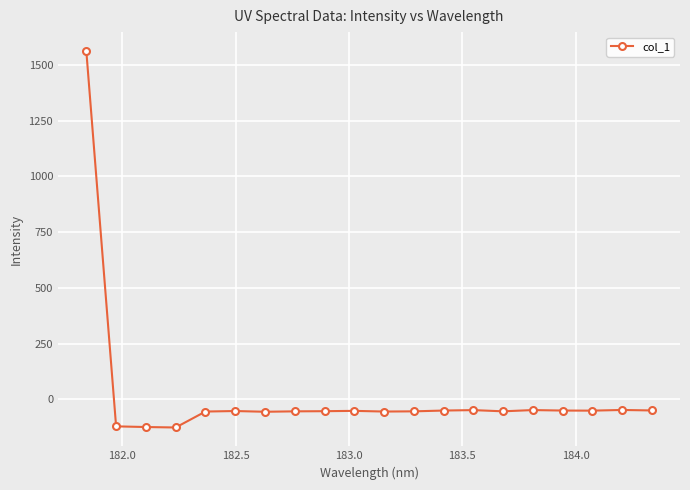

What is the value of the 2nd point from the left?

-120.9